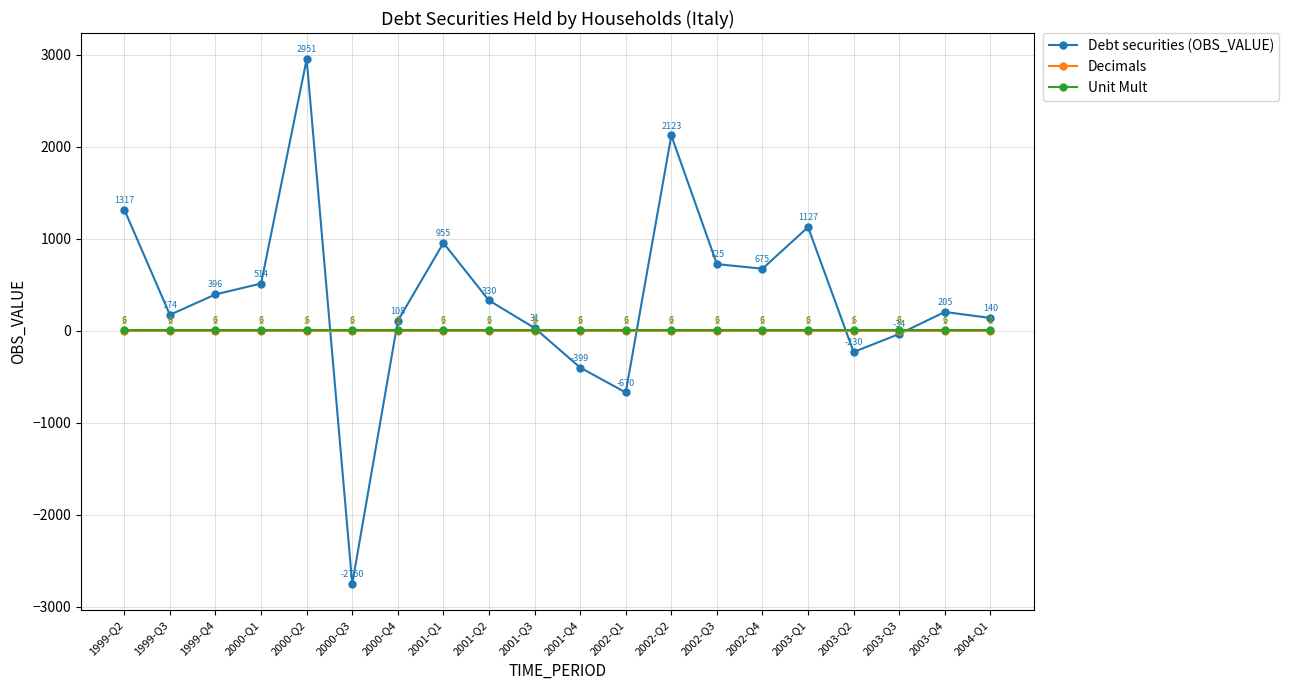

Reading right to left, transcribe all the data shown in this chart.

Debt securities (OBS_VALUE): 140	205	-34	-230	1127	675	725	2123	-670	-399	31	330	955	108	-2750	2951	514	396	174	1317
Decimals: 2	2	2	2	2	2	2	2	2	2	2	2	2	2	2	2	2	2	2	2
Unit Mult: 6	6	6	6	6	6	6	6	6	6	6	6	6	6	6	6	6	6	6	6